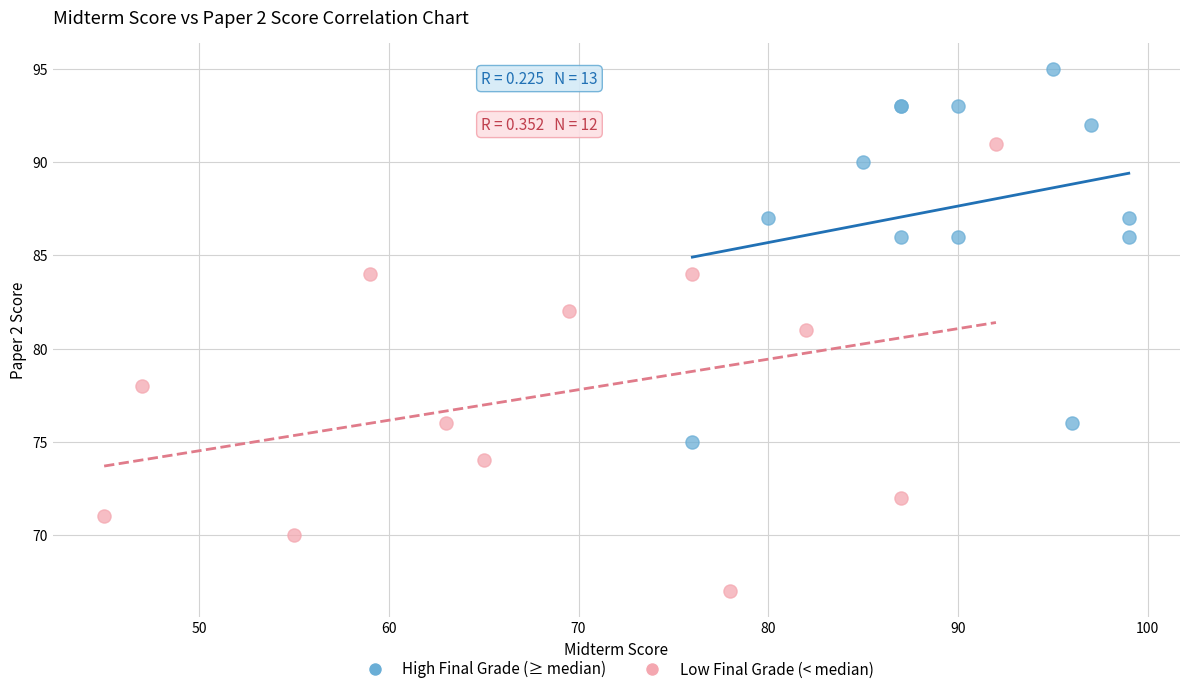

Which series contains the highest Y value?

High Final Grade (≥ median)